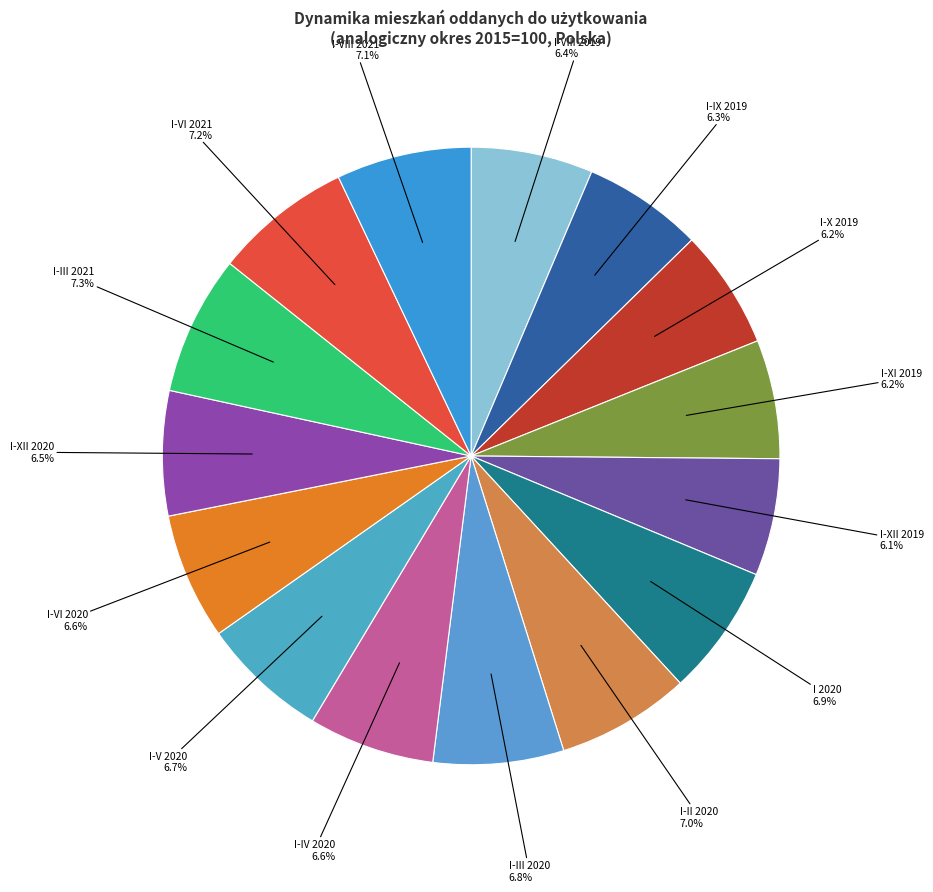

What is the ratio of the value at I-IX 2019 to the value at I-IV 2020?

1.0